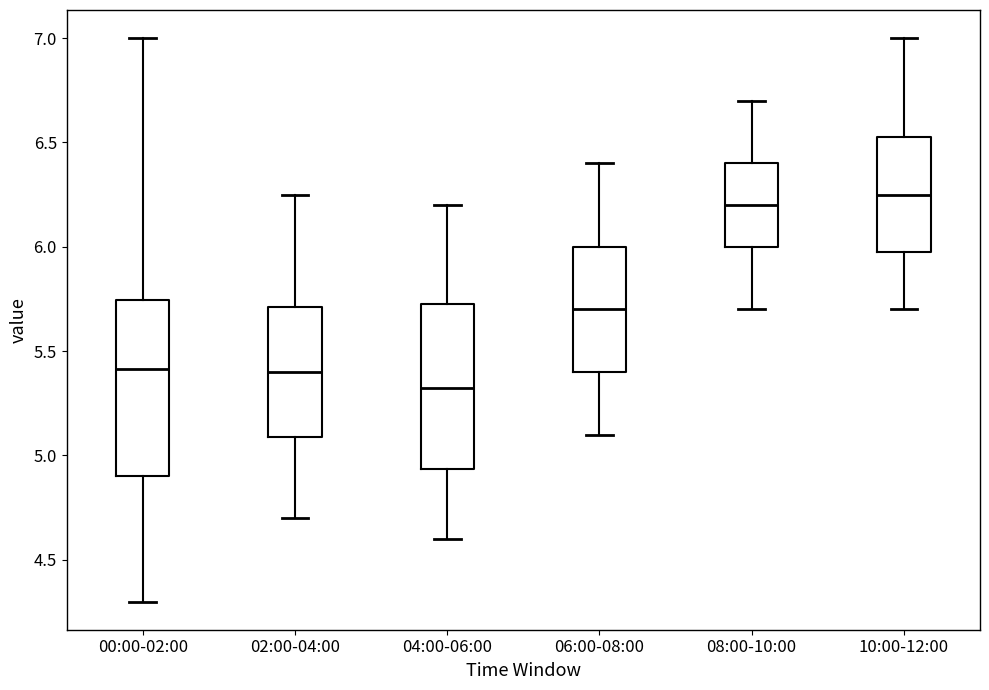

Where is the upper edge of the box for 02:00-04:00 on the y-axis? The values are not printed on the chart, so give them approximately, as read against the axis.

5.70